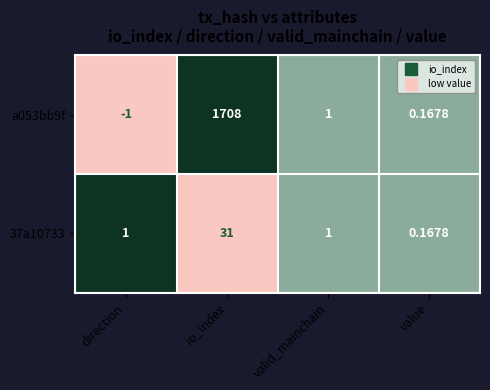

How many data points in a053bb9f are less than 1?

2